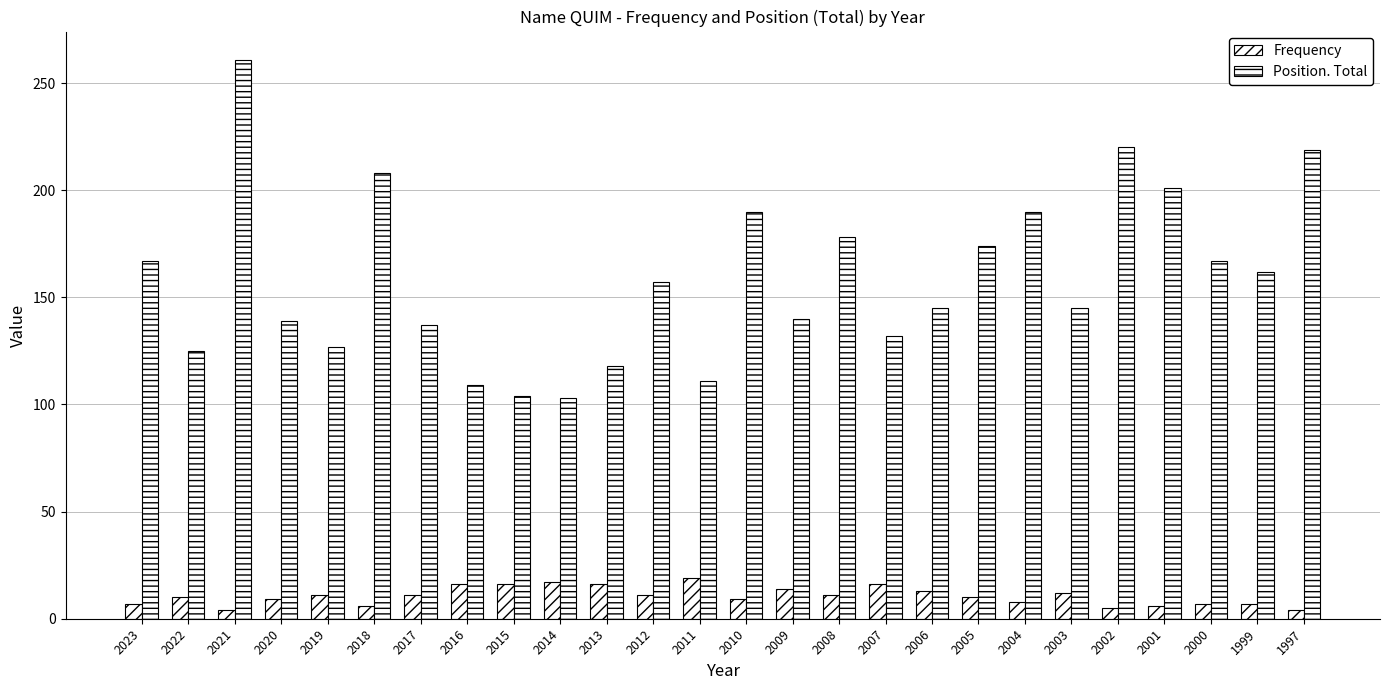

What is the difference between the highest and lowest values at 2006?

132